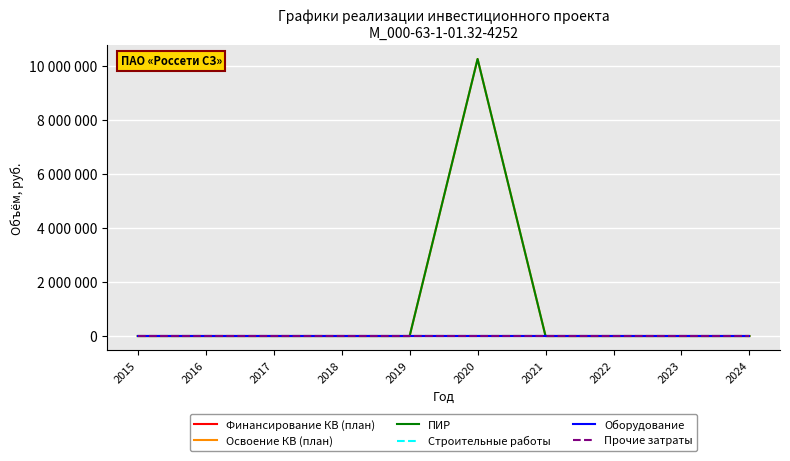

Is it true that Освоение КВ (план) equals 0 at 2024?

True